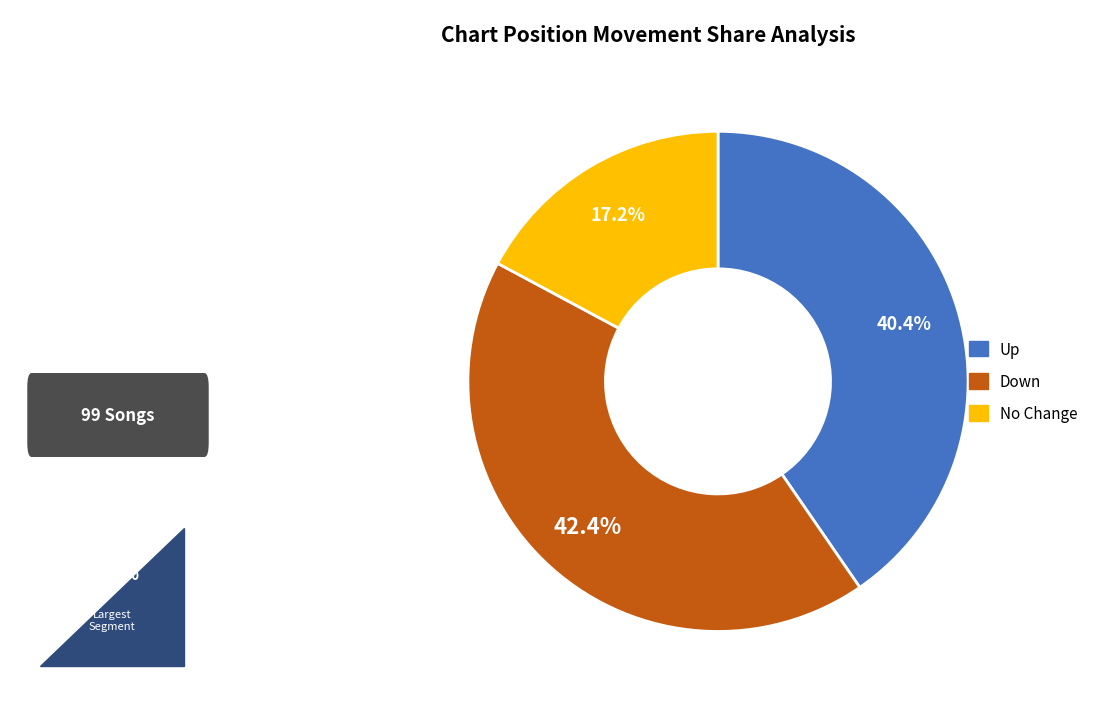

Count the number of slices in the pie.

3